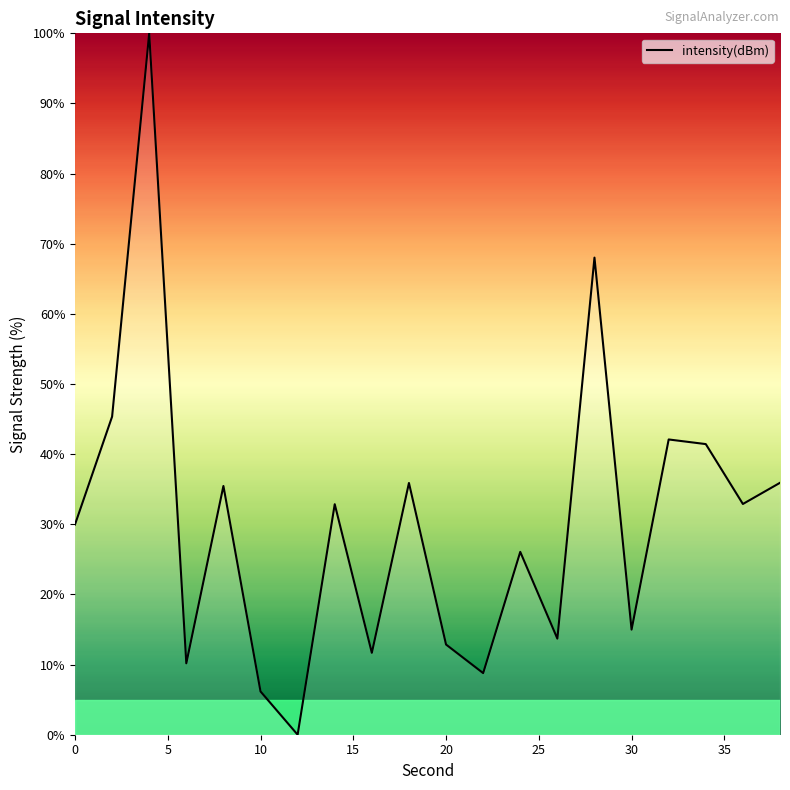

How many lines are shown in the chart?

1